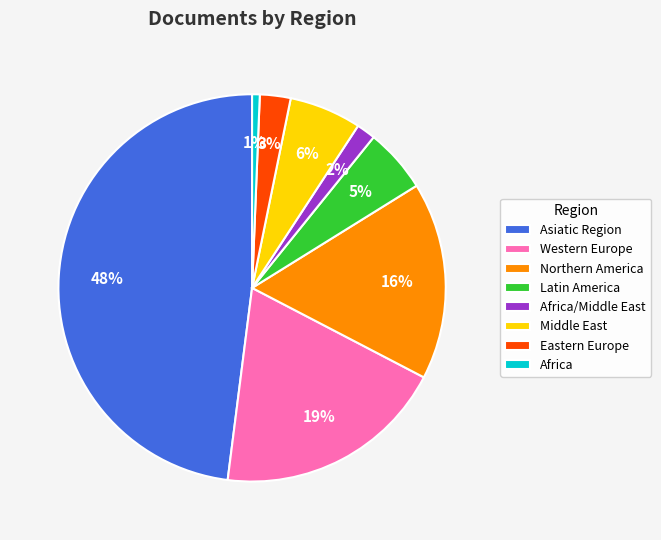

To the nearest percent, what portion does Asiatic Region represent?

48%